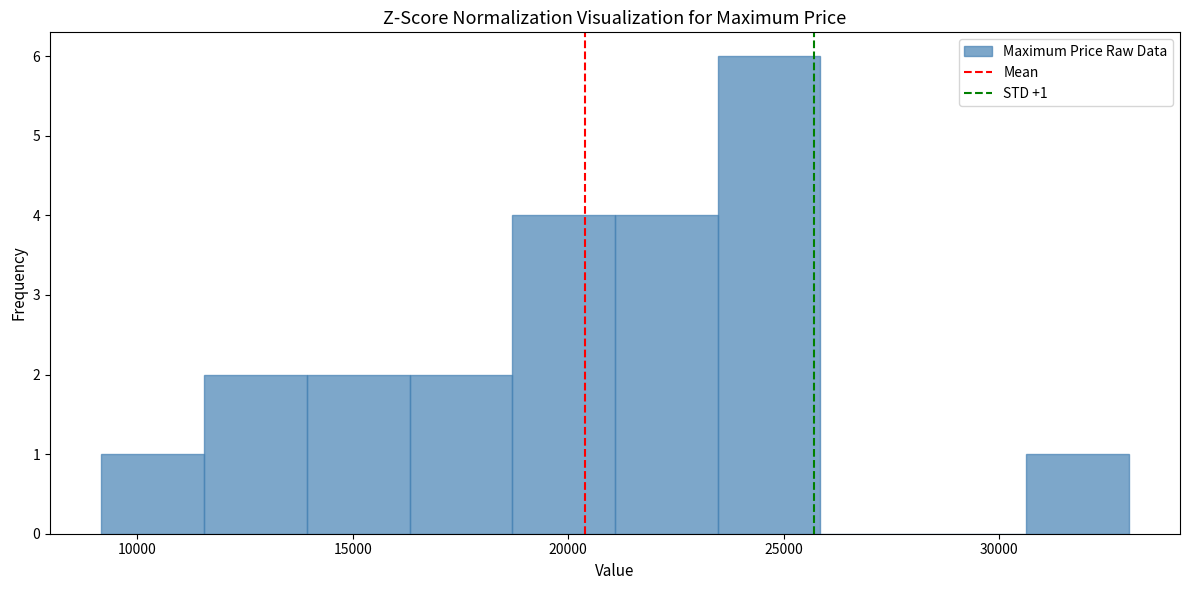

Over which range of the x-axis is the bar tallest?

23500 to 26000